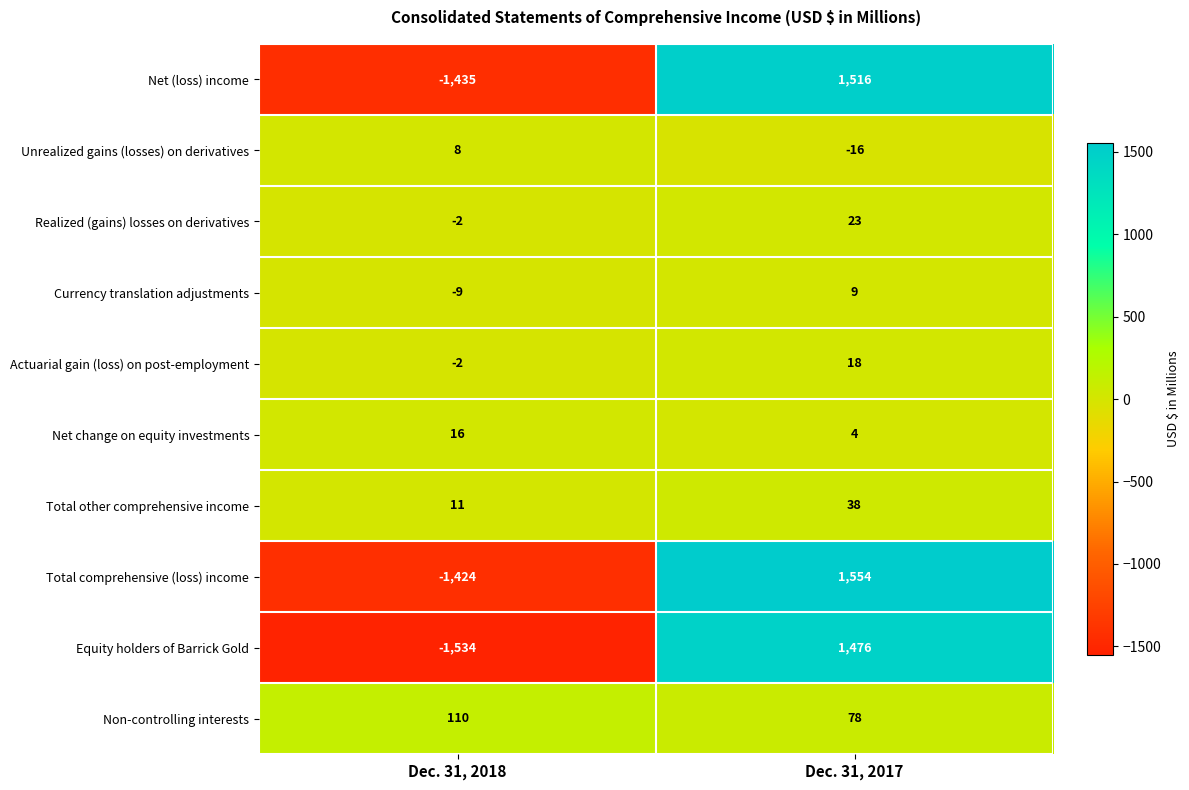

How many data points in Realized (gains) losses on derivatives are less than 23?

1